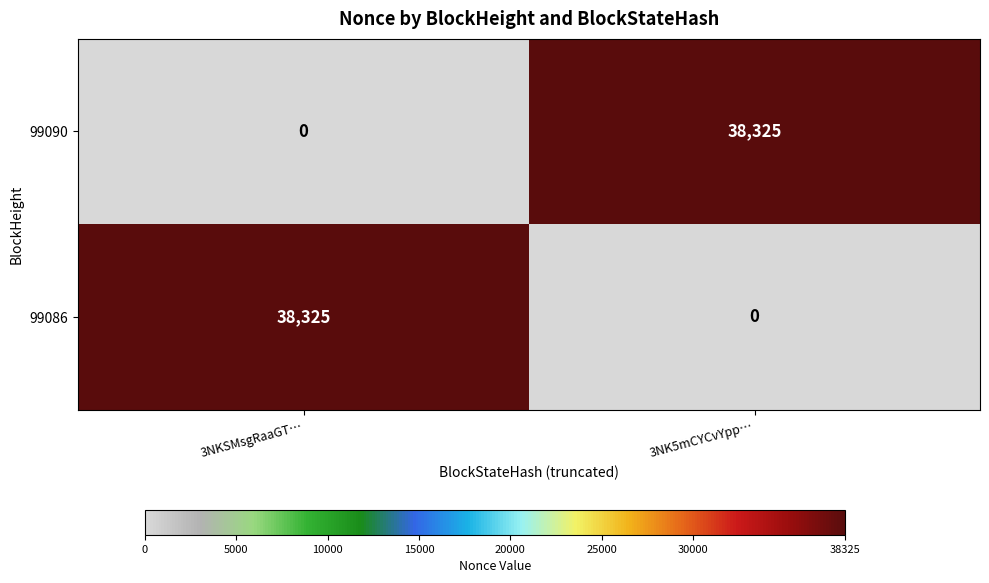

At which label does 99090 reach its minimum?

3NKSMsgRaaGT…